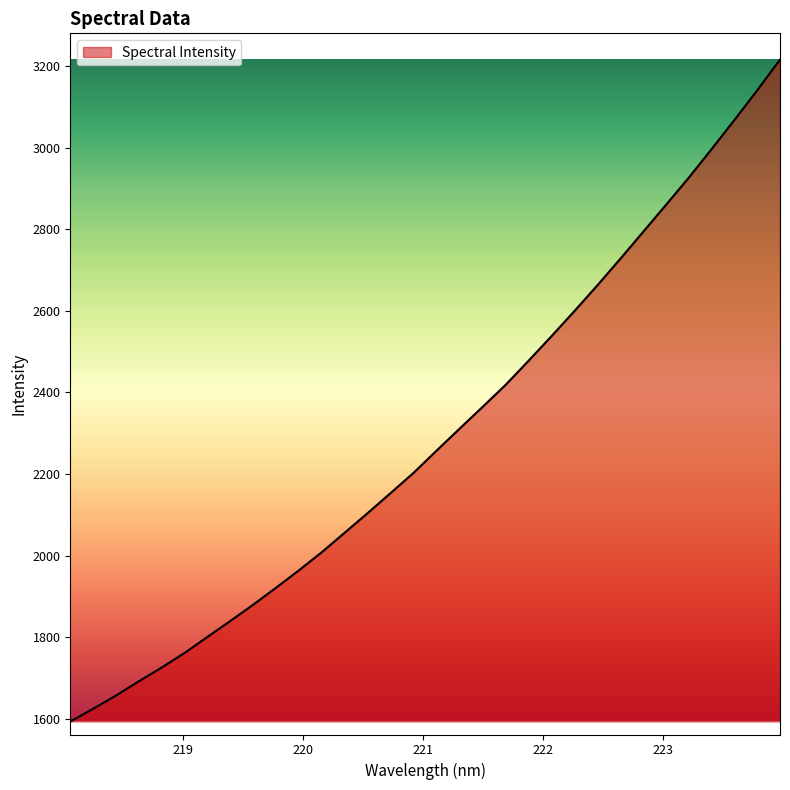

What is the minimum value shown in the chart?

1594.1